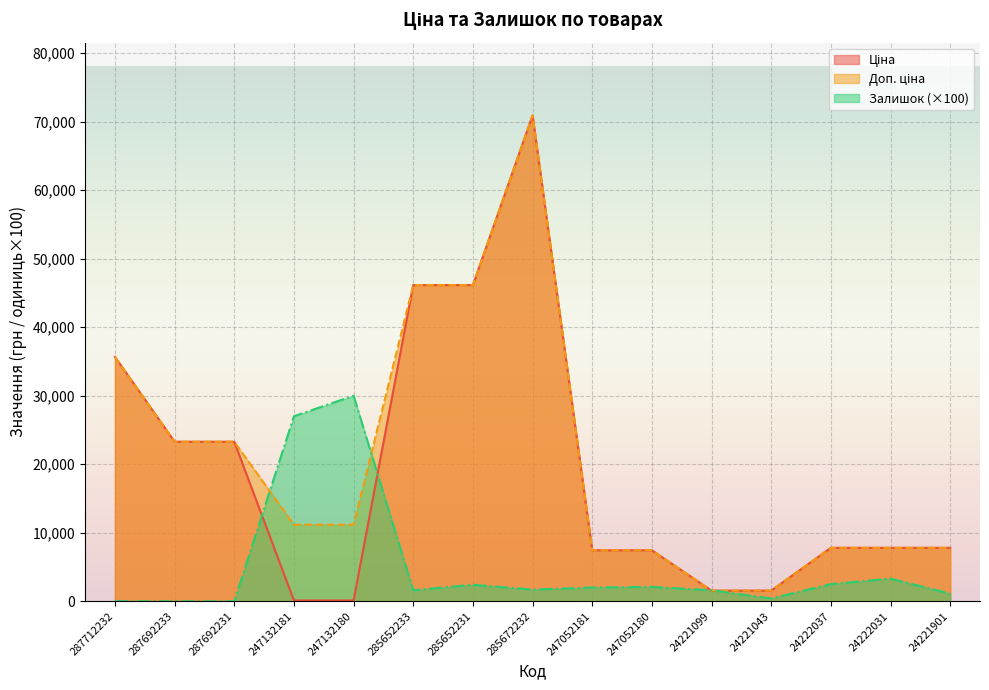

True or false: Доп. ціна has more than 2 points higher than both neighbors.

False